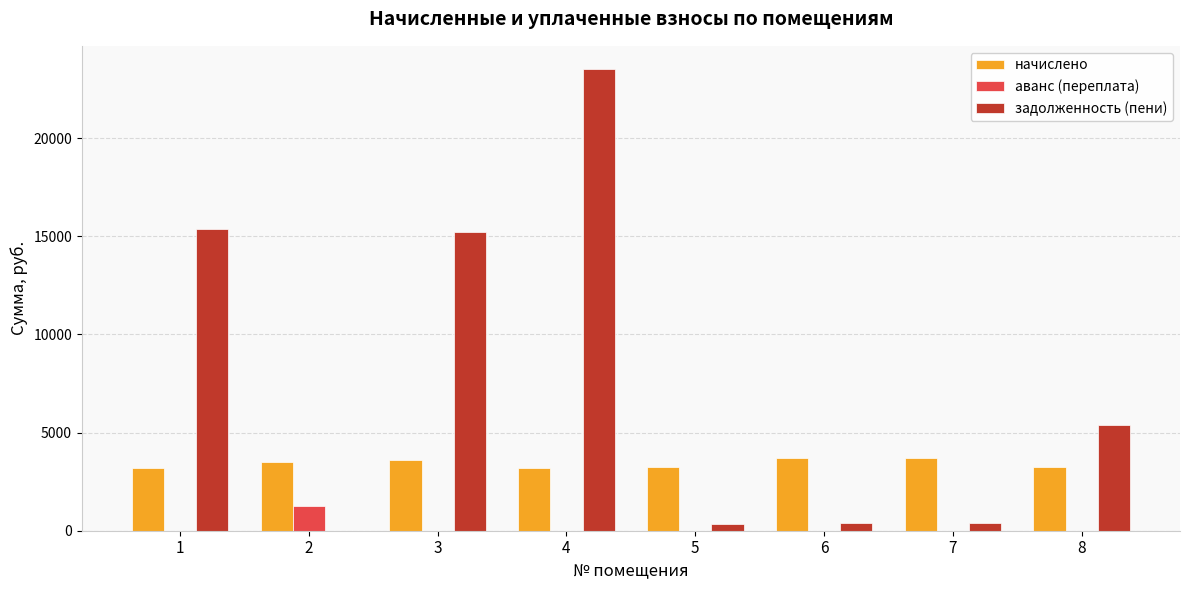

What are all the series names shown in the legend?

начислено, аванс (переплата), задолженность (пени)